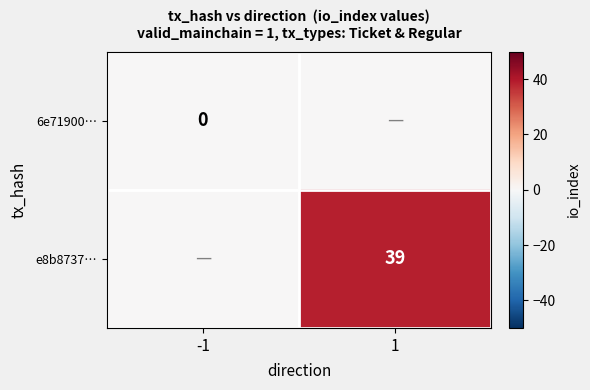

Is it true that e8b8737… equals 39 at 1?

True